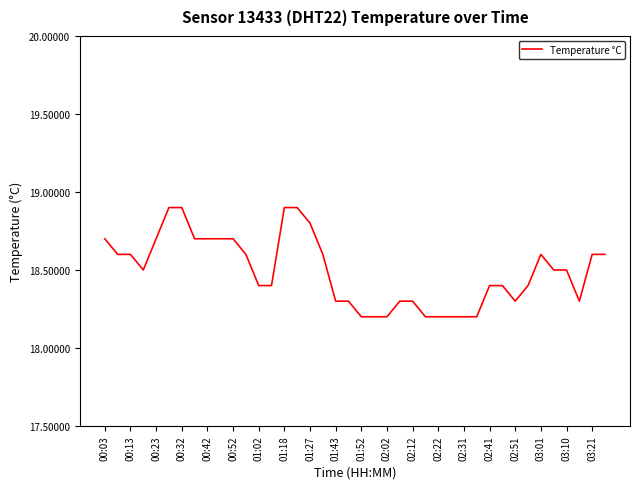

What is the smallest value displayed?

18.2